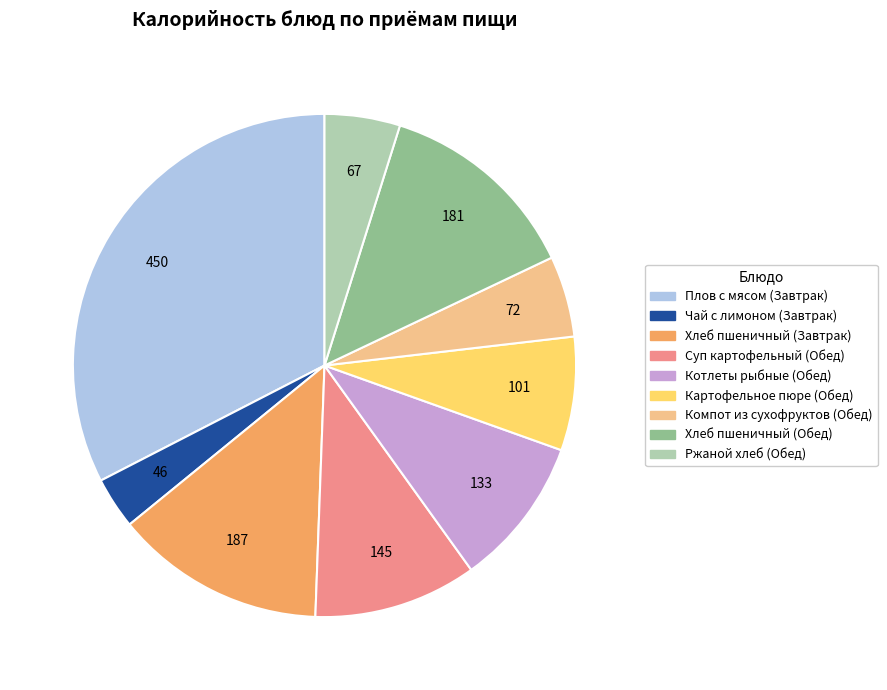

Do Чай с лимоном (Завтрак) and Хлеб пшеничный (Завтрак) together represent more than half of the pie?

No